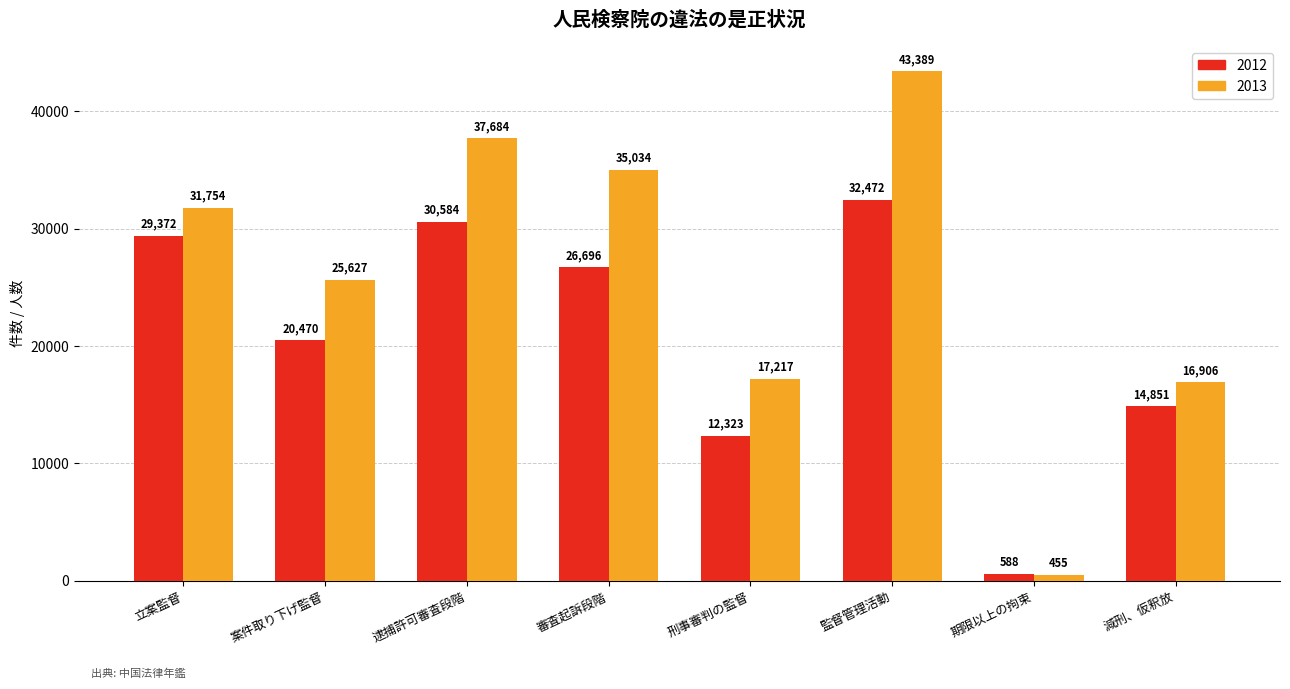

How many bars are there in each group?

2